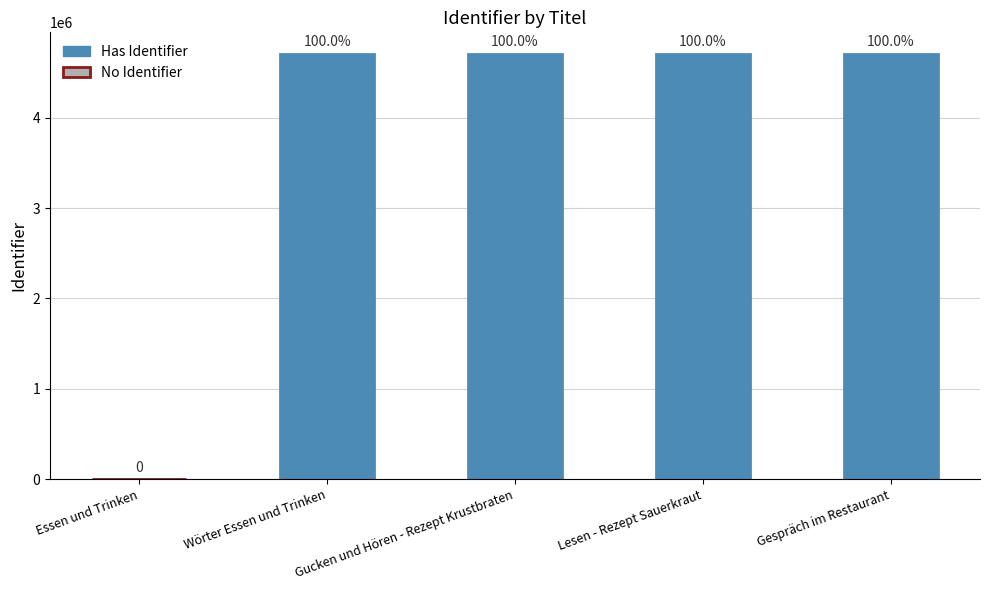

What is the value of the 3rd bar from the left?

4709634